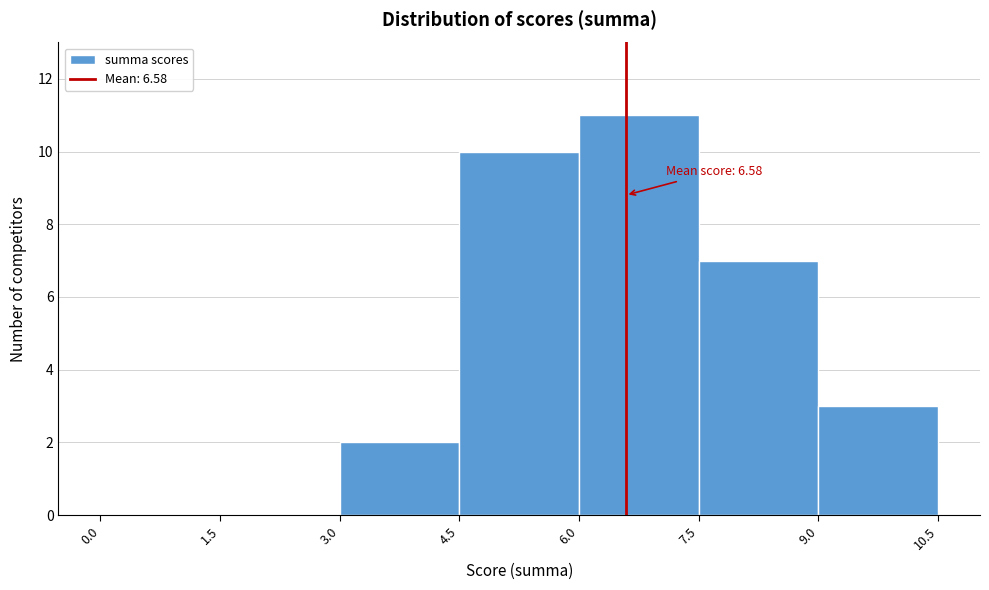

Over which range of the x-axis is the bar tallest?

6.0 to 7.5